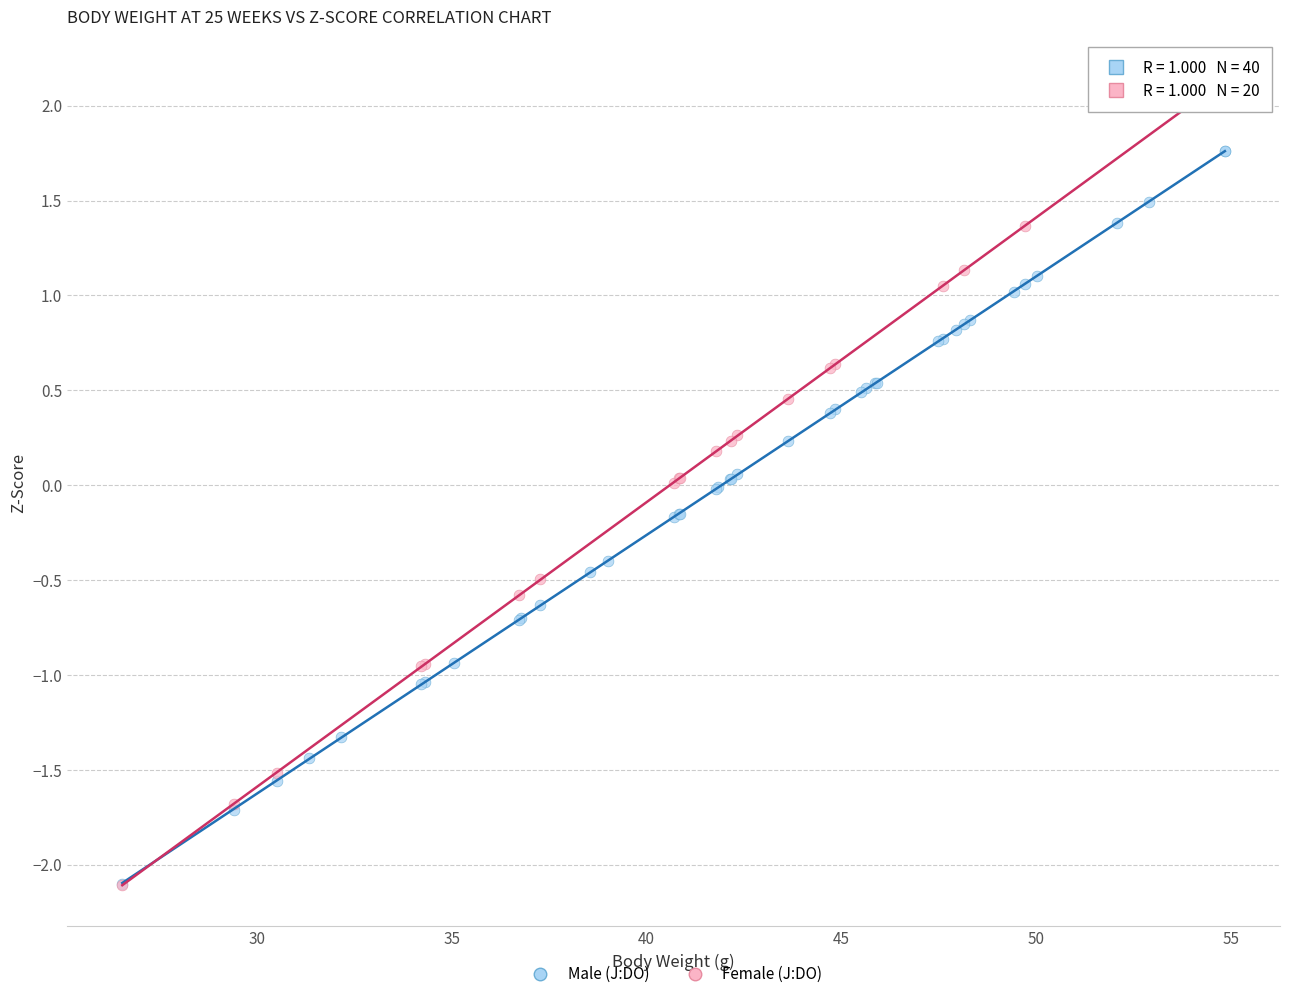

Which series reaches the maximum Y coordinate?

Female (J:DO)